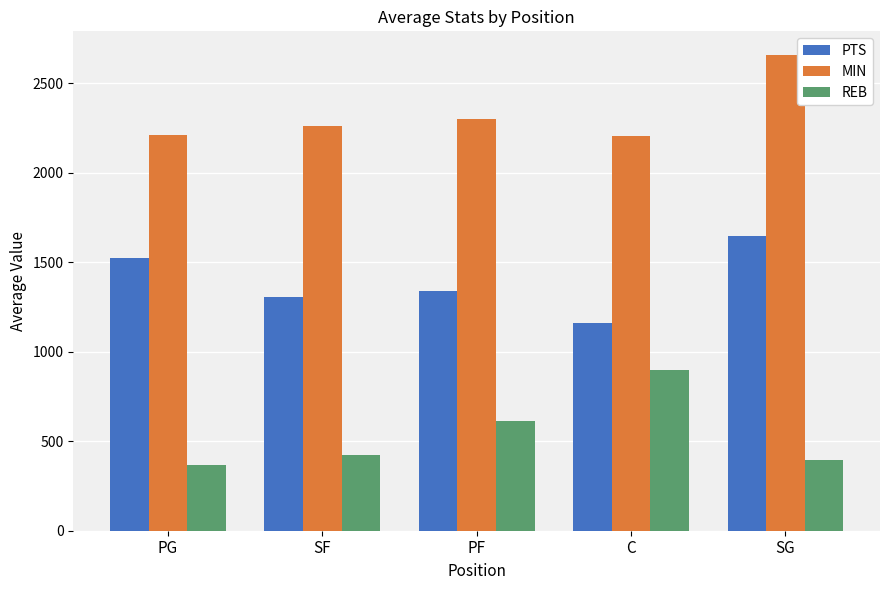

What is the sum of the MIN values at PG and SG?

4871